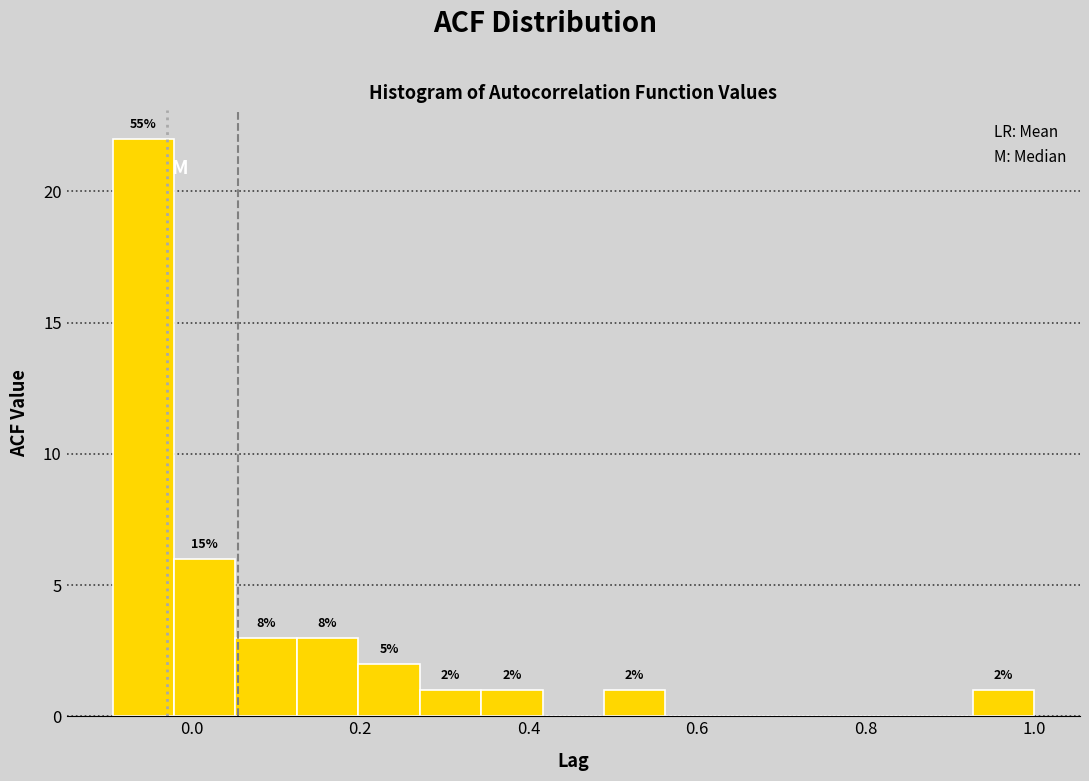

Read against the x-axis, roughly where is the centre of the tallest bar?

-0.06